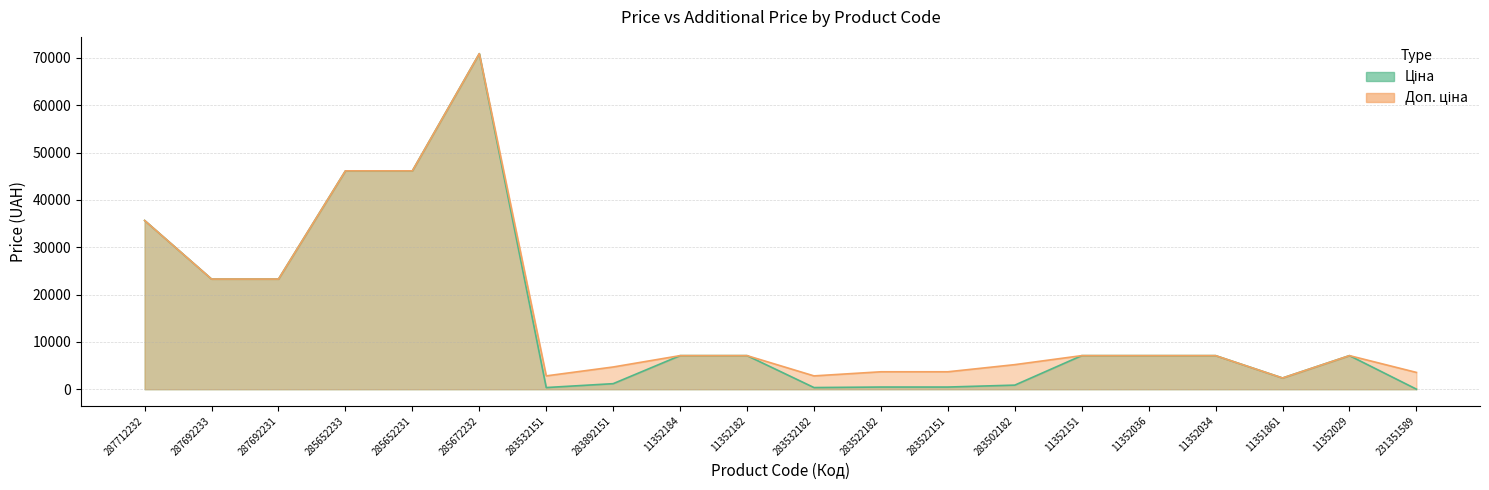

Between 287712232 and 285652231, which series saw the biggest shift?

Ціна